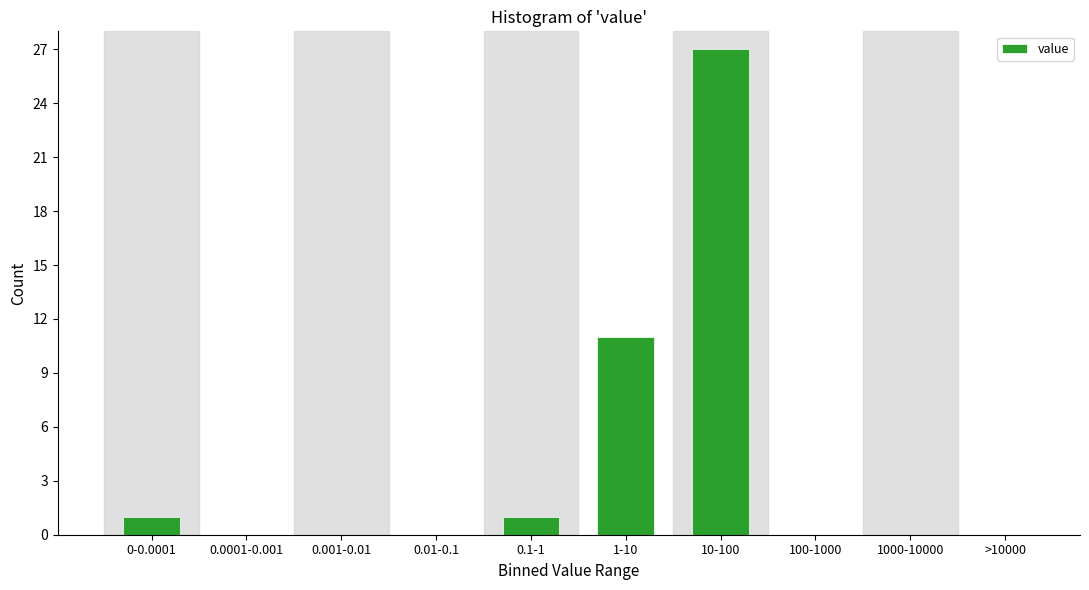

Reading left to right, what are all the values shown in this chart?

0-0.0001=1	0.0001-0.001=0	0.001-0.01=0	0.01-0.1=0	0.1-1=1	1-10=11	10-100=27	100-1000=0	1000-10000=0	>10000=0